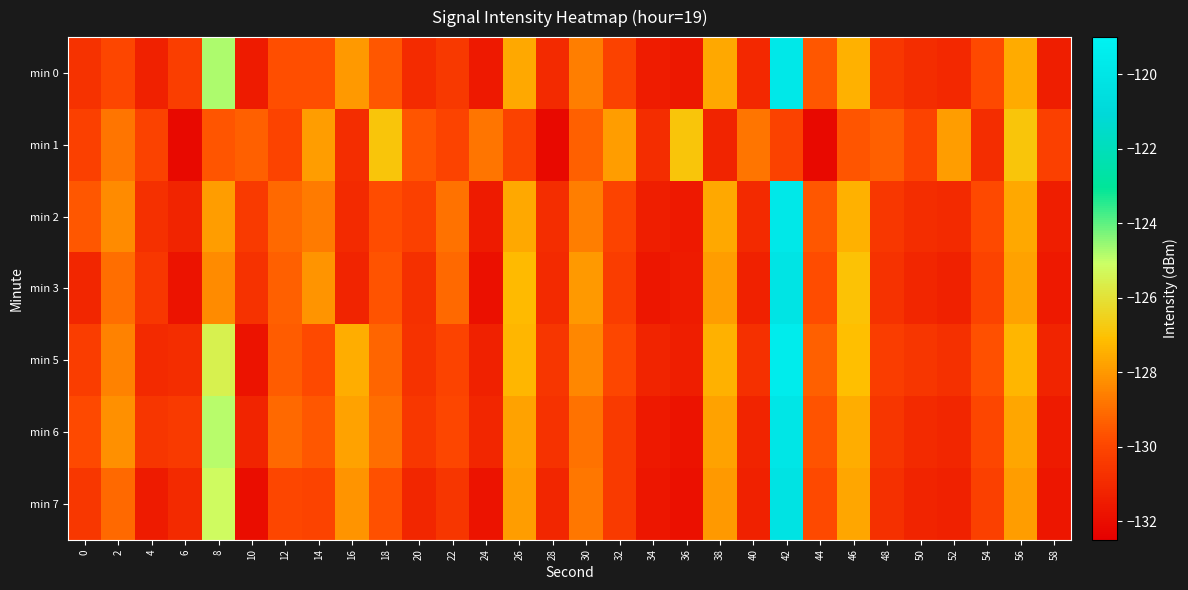

What is the minimum value shown in the chart?

-132.2